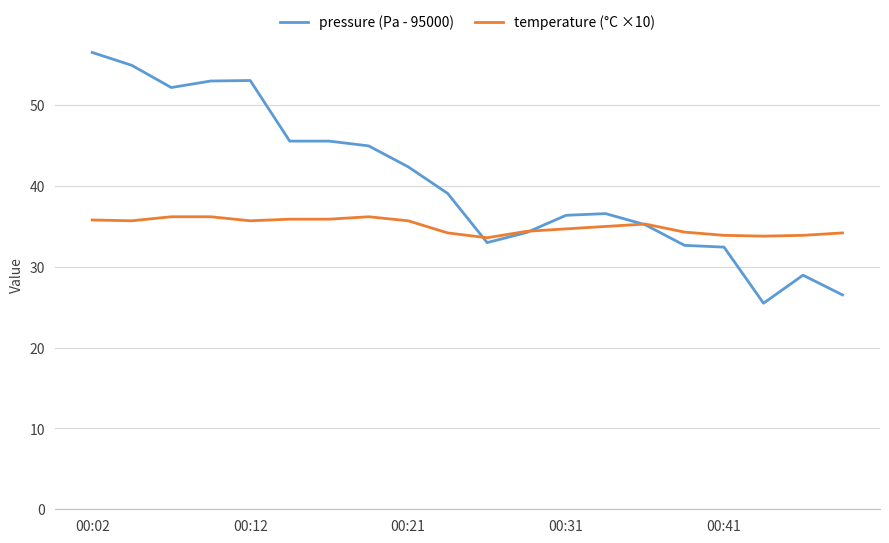

How many times do pressure (Pa - 95000) and temperature (°C ×10) cross each other?

3